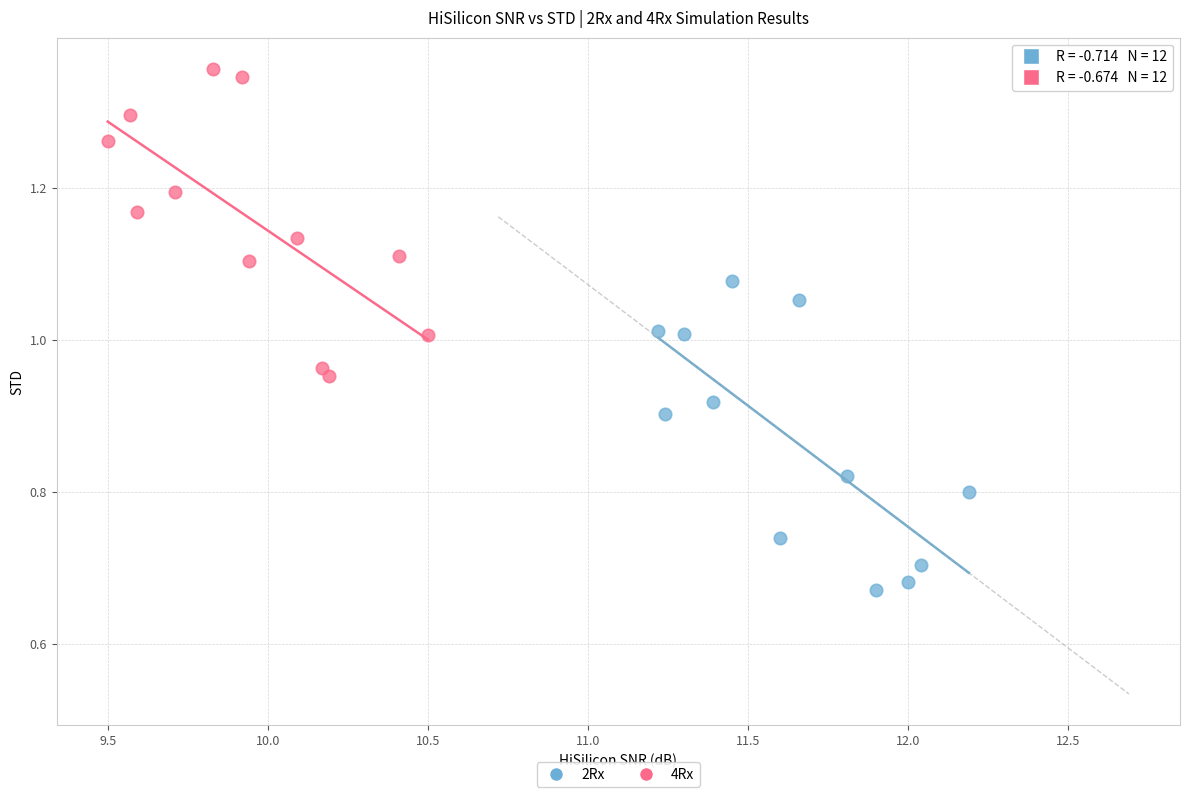

Which series contains the highest Y value?

4Rx